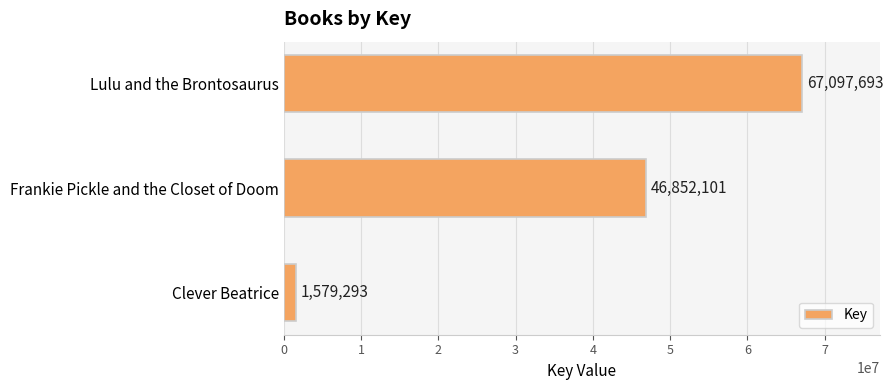

The value at Frankie Pickle and the Closet of Doom is 15238117. True or false?

False